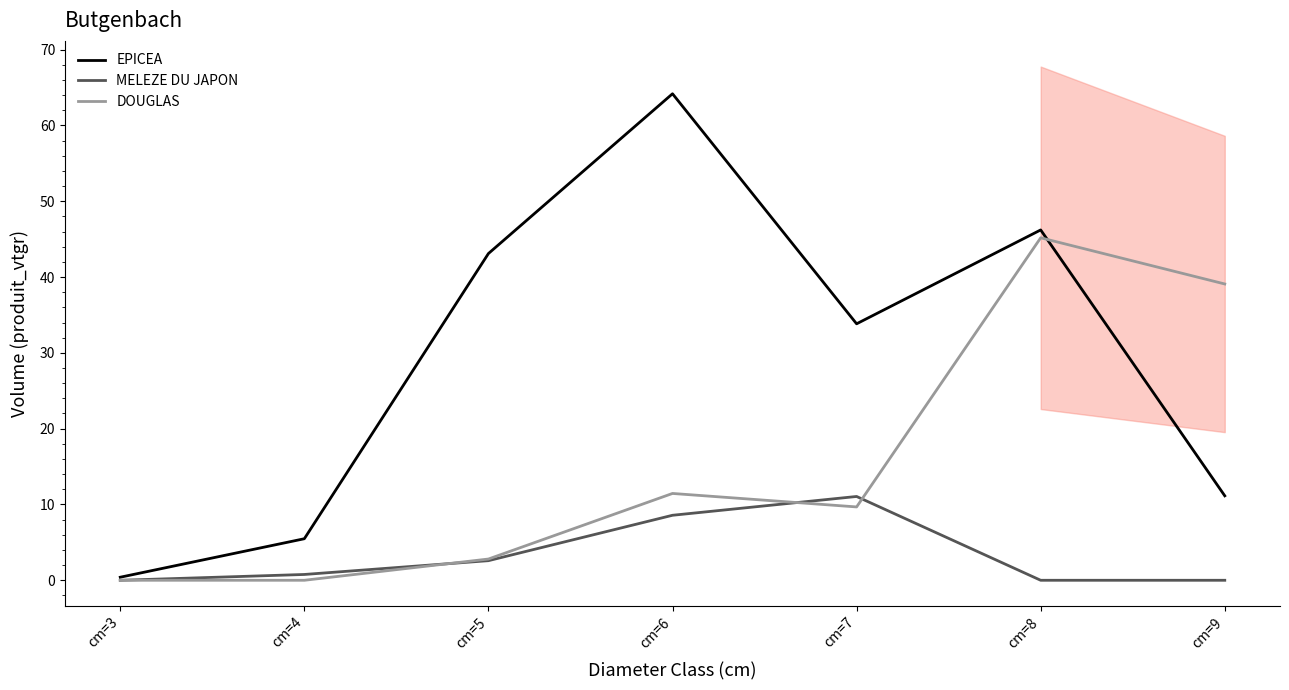

Reading left to right, what are all the values shown in this chart?

EPICEA: 0.4	5.5	43.1	64.2	33.8	46.2	11.1
MELEZE DU JAPON: 0.0	0.8	2.6	8.6	11.1	0.0	0.0
DOUGLAS: 0.0	0.0	2.8	11.5	9.7	45.2	39.1